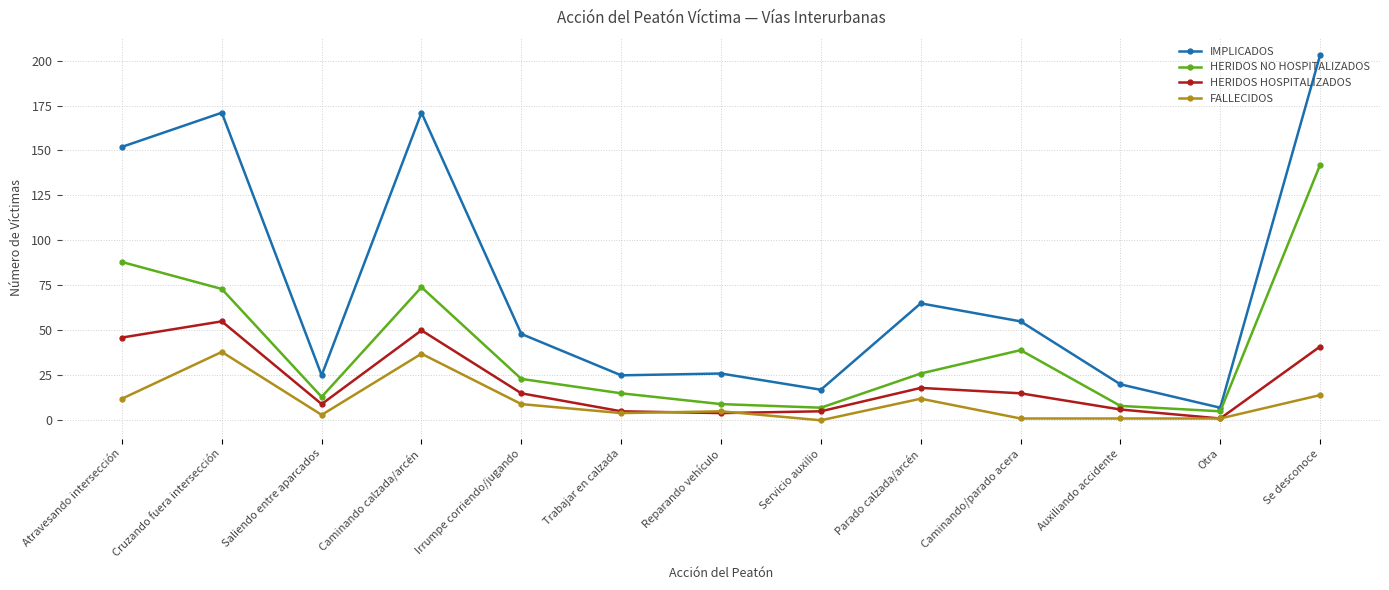

Reading left to right, extract all data points from this chart.

IMPLICADOS: 152	171	25	171	48	25	26	17	65	55	20	7	203
HERIDOS NO HOSPITALIZADOS: 88	73	13	74	23	15	9	7	26	39	8	5	142
HERIDOS HOSPITALIZADOS: 46	55	9	50	15	5	4	5	18	15	6	1	41
FALLECIDOS: 12	38	3	37	9	4	5	0	12	1	1	1	14